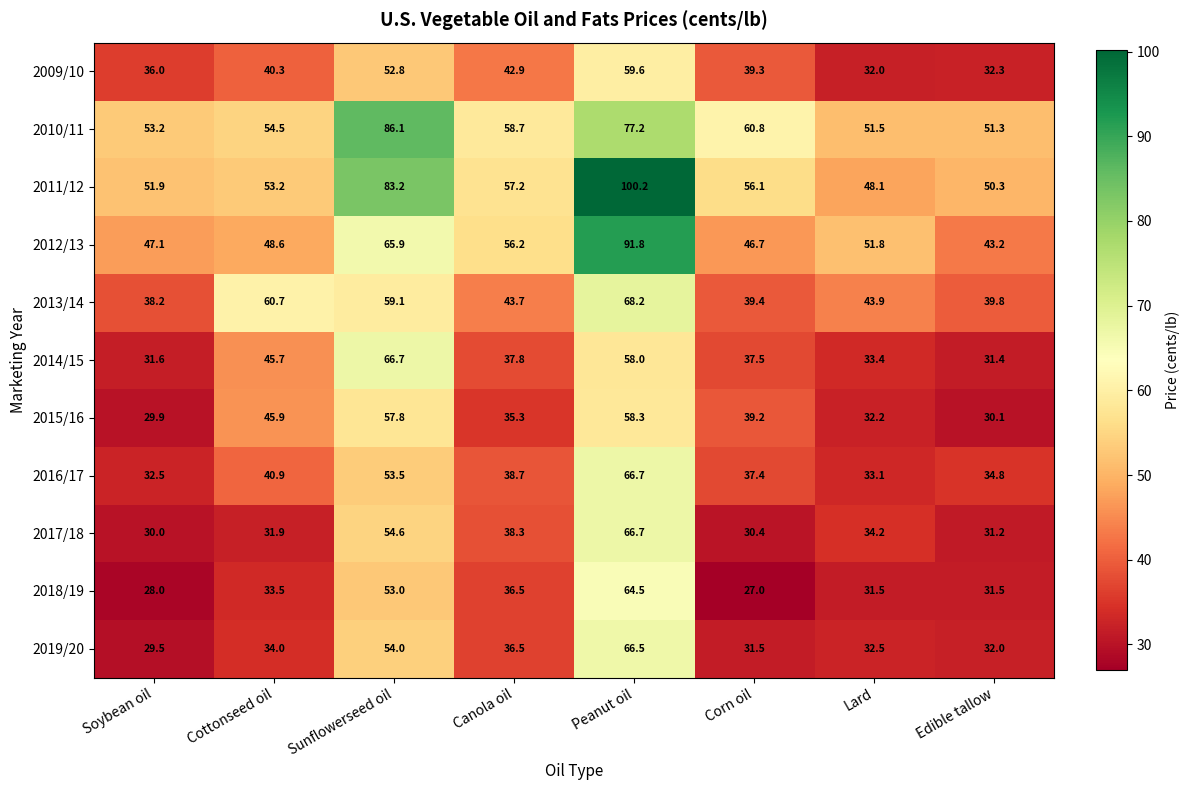

At how many categories does at least one series exceed 77?

2